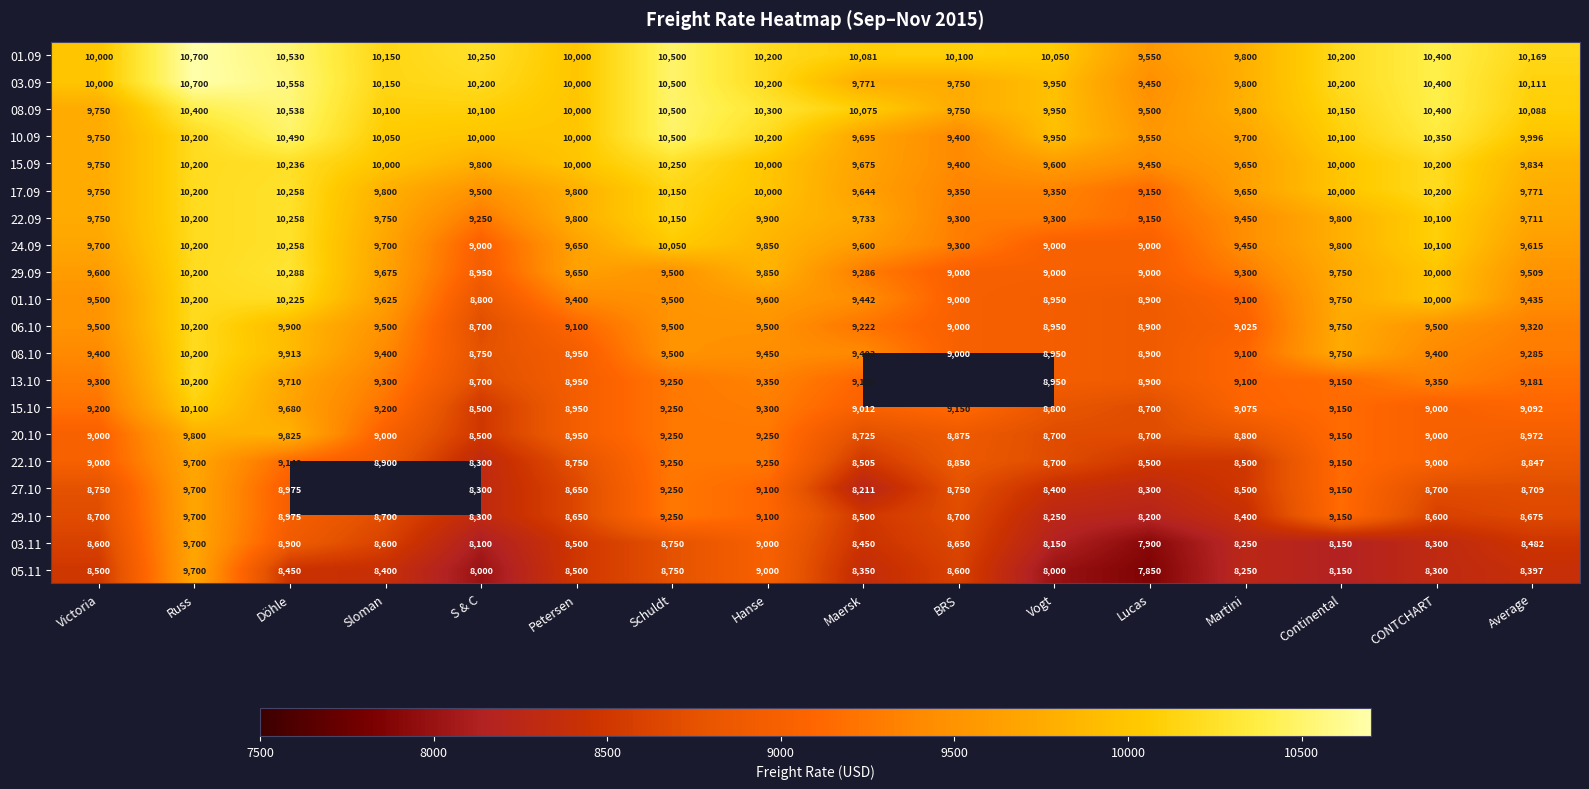

What is the spread (max minus min) of values at Average?

1772